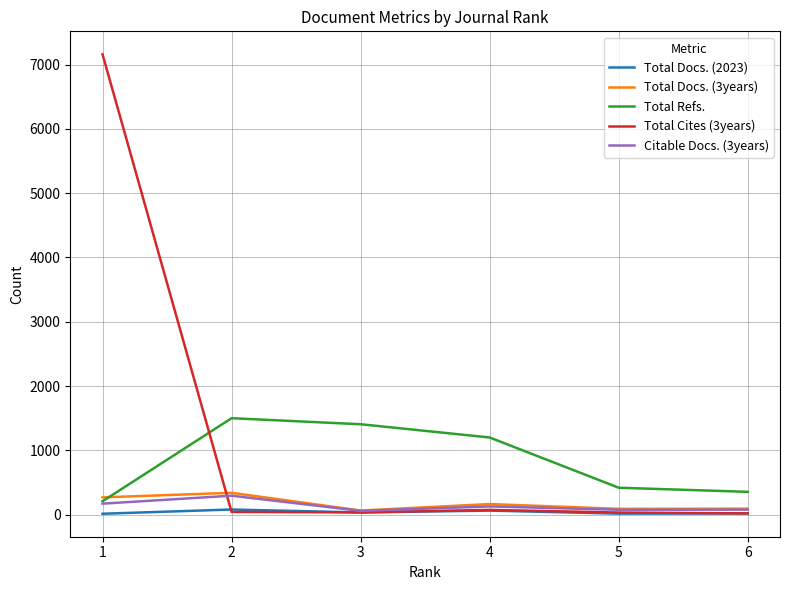

Which series has the largest range (max minus min)?

Total Cites (3years)